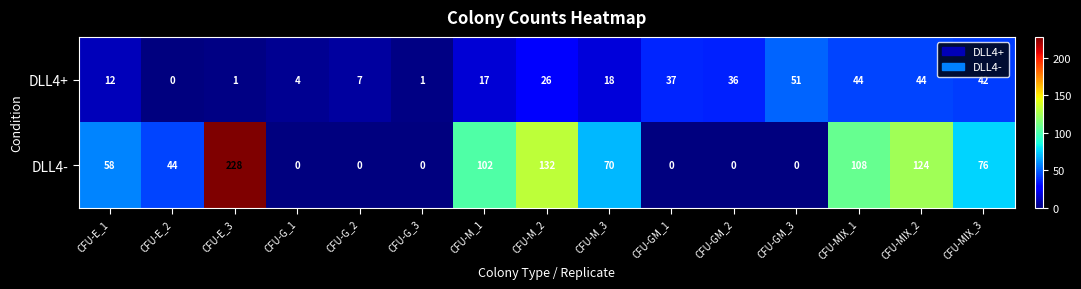

At how many categories does at least one series exceed 32?

12